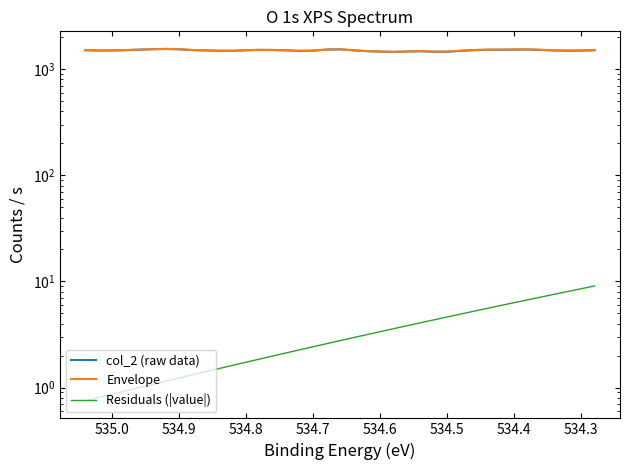

How many lines are shown in the chart?

3